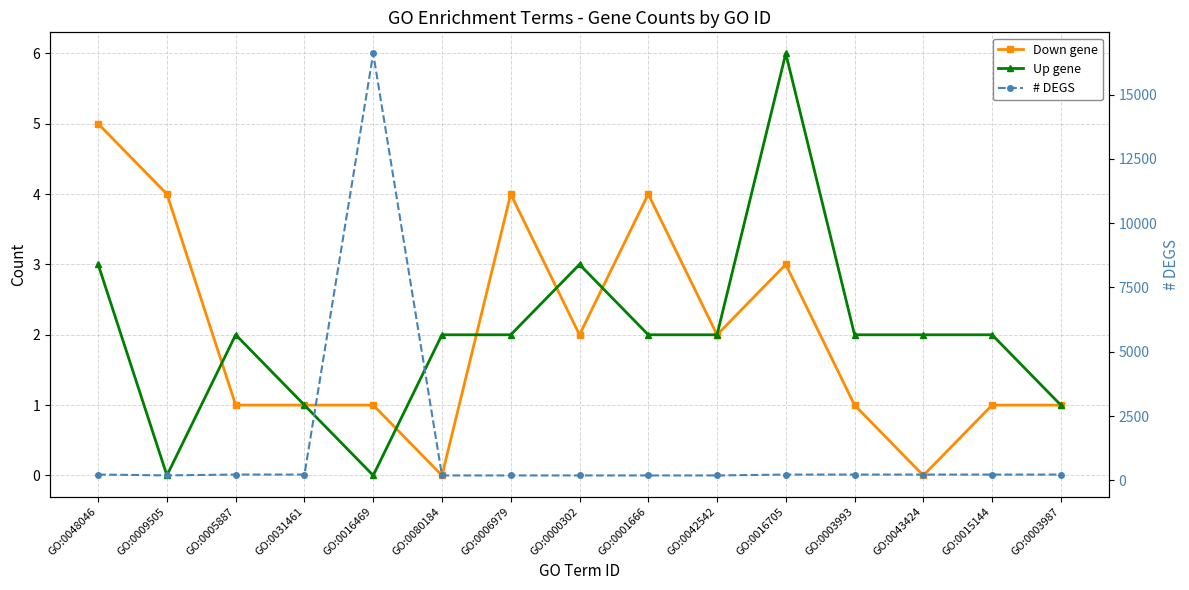

How many Up gene values are between 1 and 2?

10